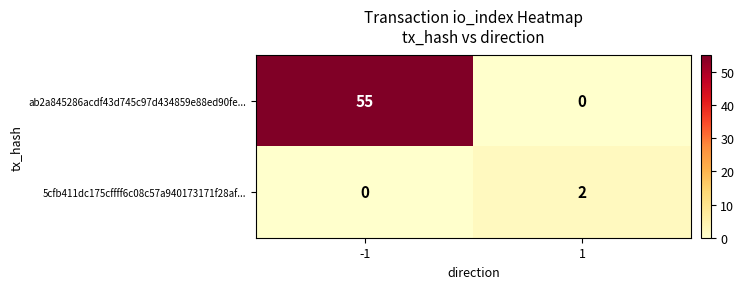

Between -1 and 1, which series saw the biggest shift?

ab2a845286acdf43d745c97d434859e88ed90fe...